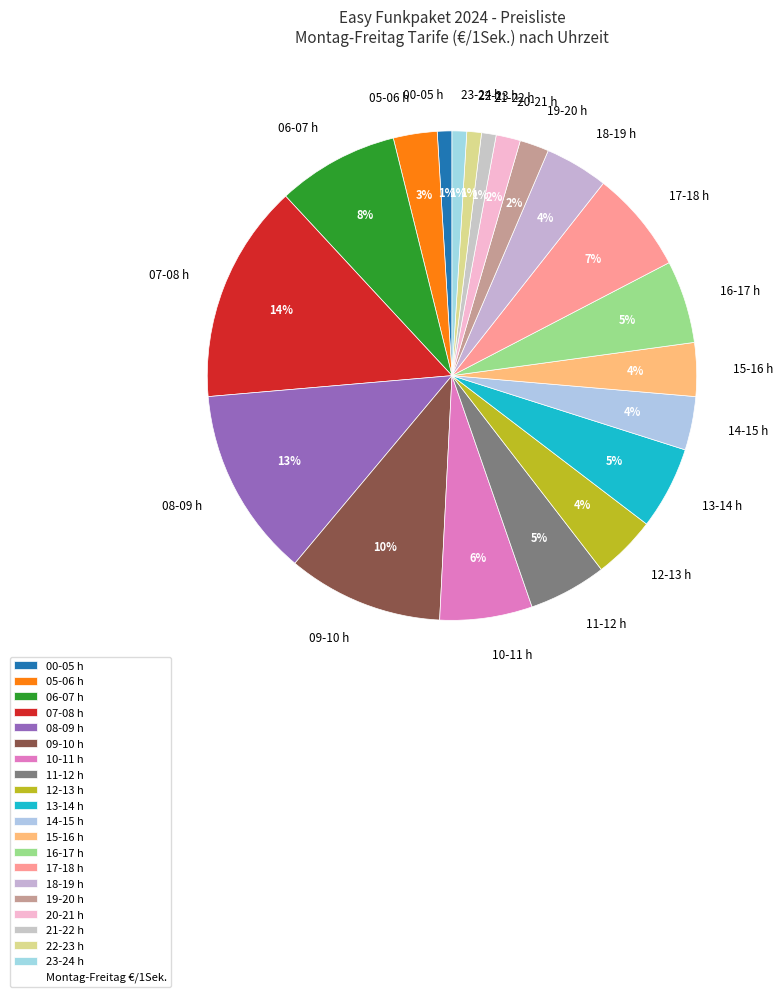

How many slices are in this pie chart?

20